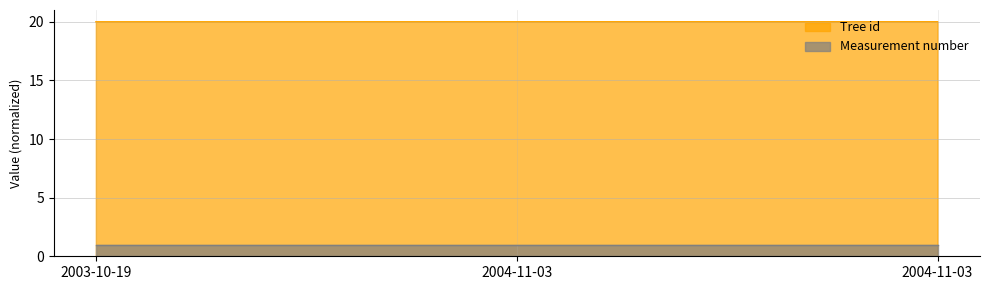

Rank the categories by value from lowest to highest.

2003-10-19, 2004-11-03, 2004-11-03